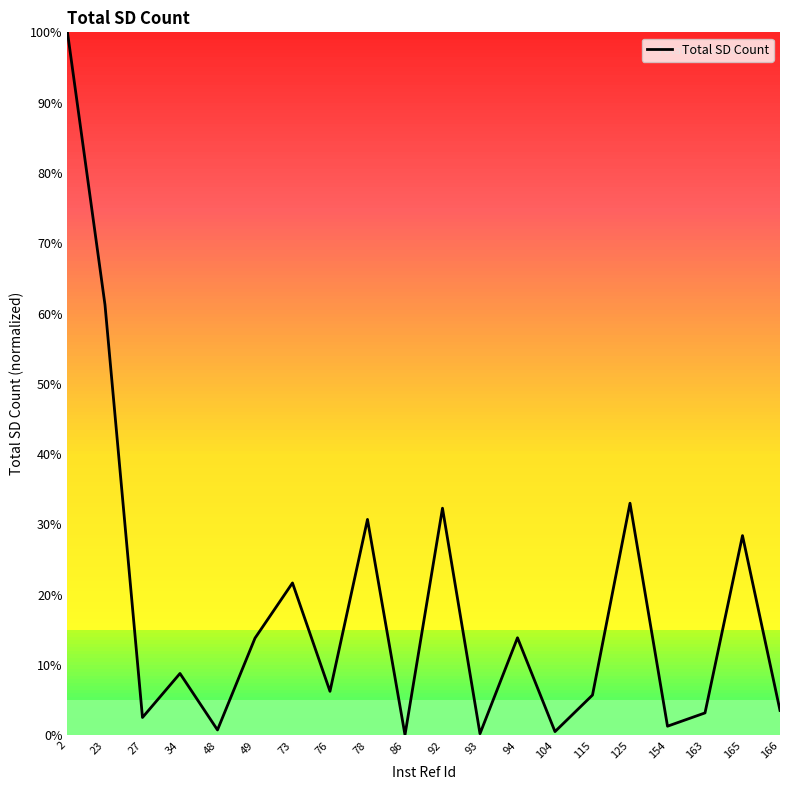

Count the number of values greater than 8.

10